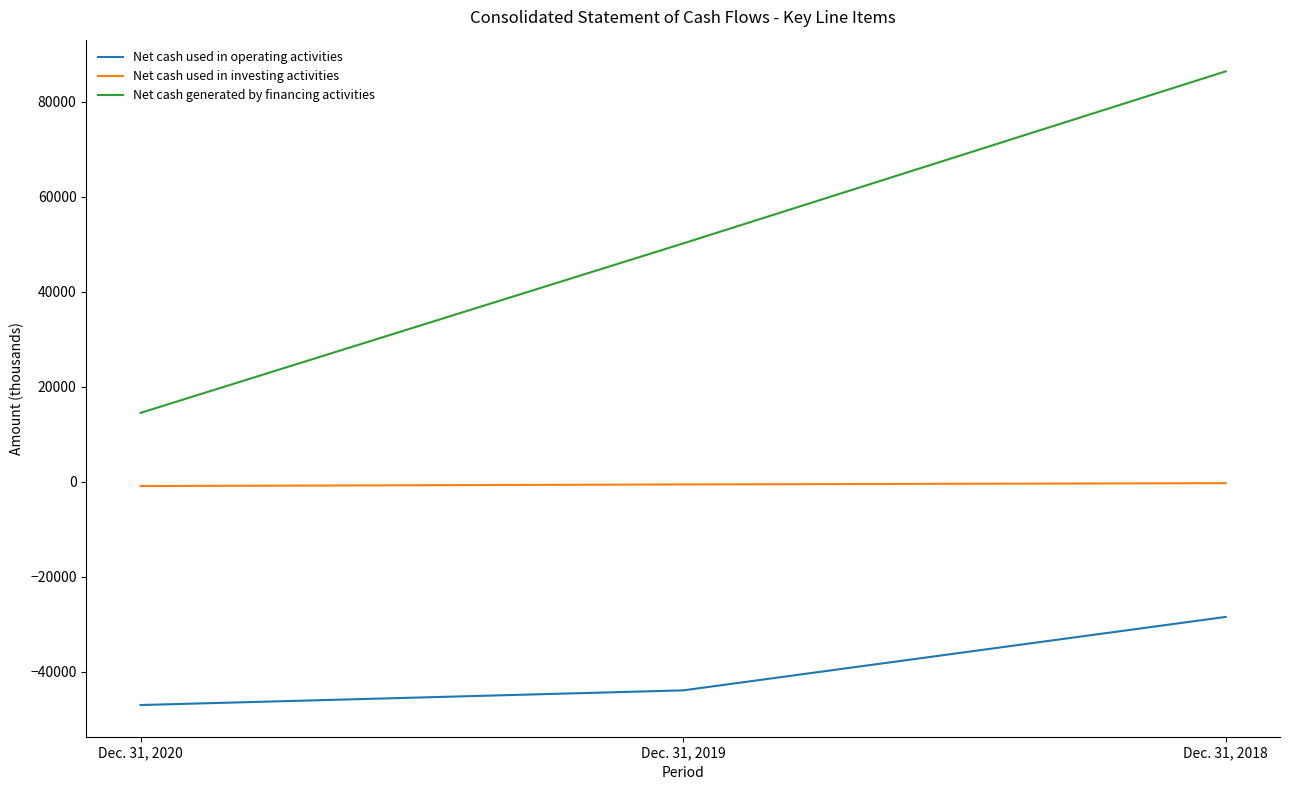

The value of Net cash generated by financing activities at Dec. 31, 2020 is 25712. True or false?

False